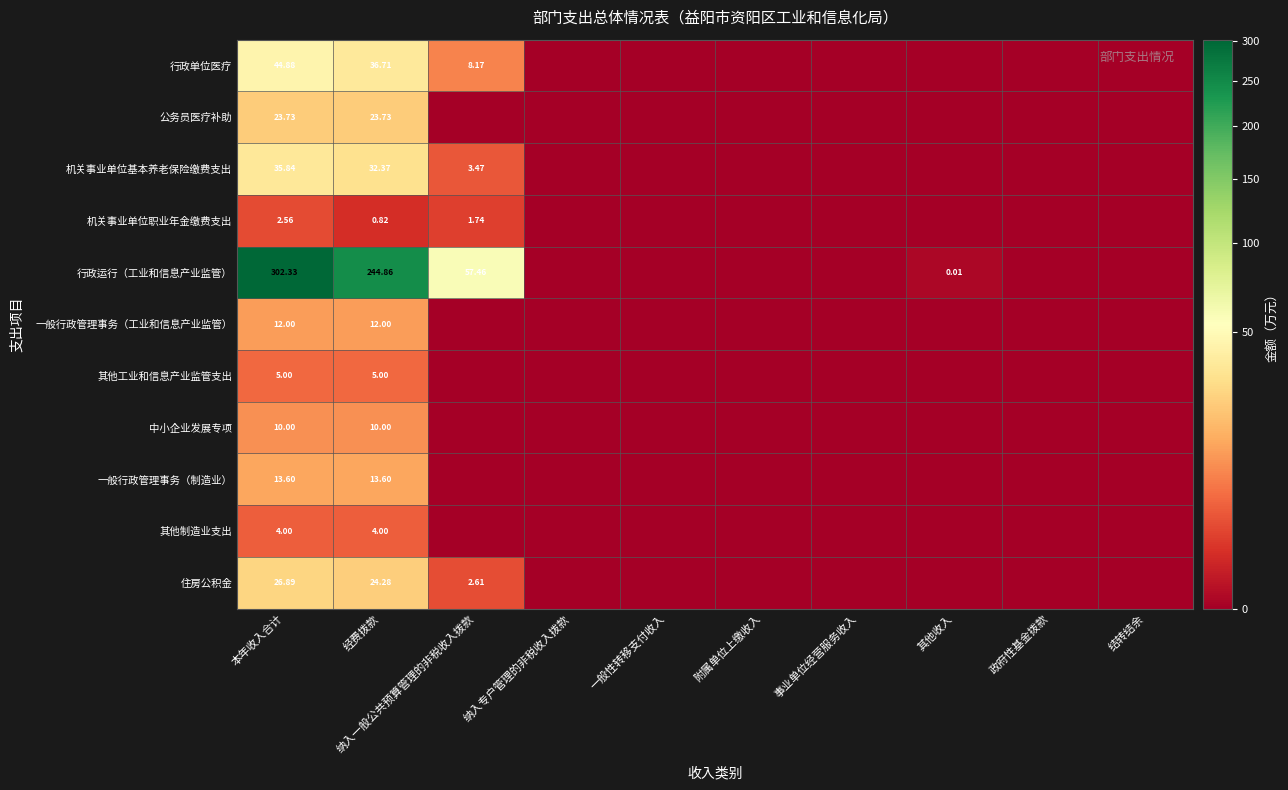

Which has a higher value, 纳入一般公共预算管理的非税收入拨款 or 纳入专户管理的非税收入拨款?

纳入一般公共预算管理的非税收入拨款